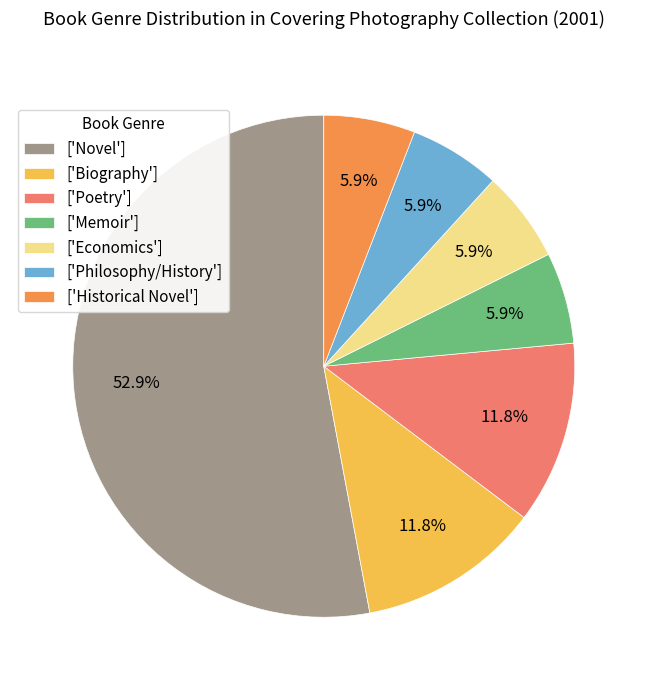

Approximately how many times larger is the value at ['Historical Novel'] compared to ['Biography']?

0.5